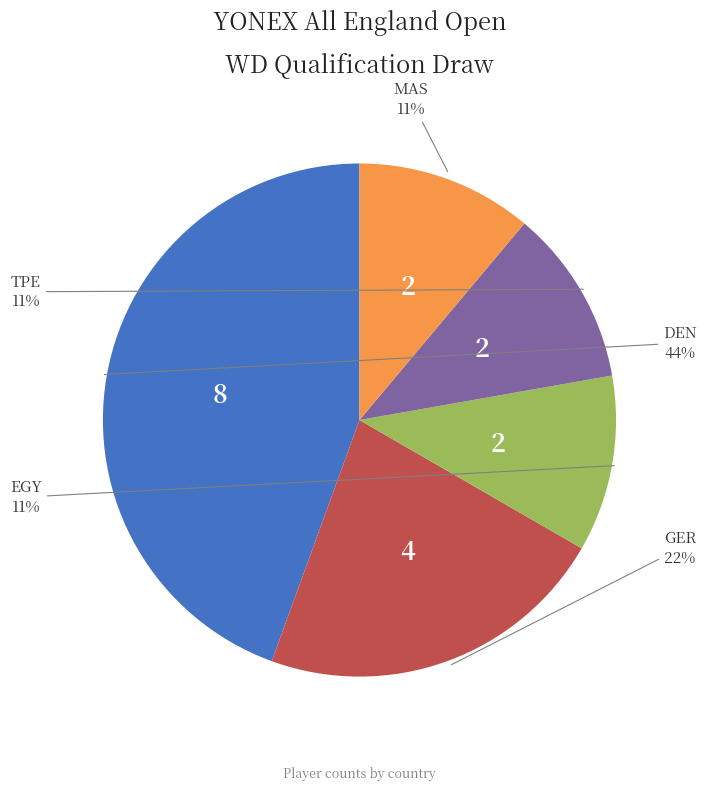

Is there a majority slice in this chart?

No